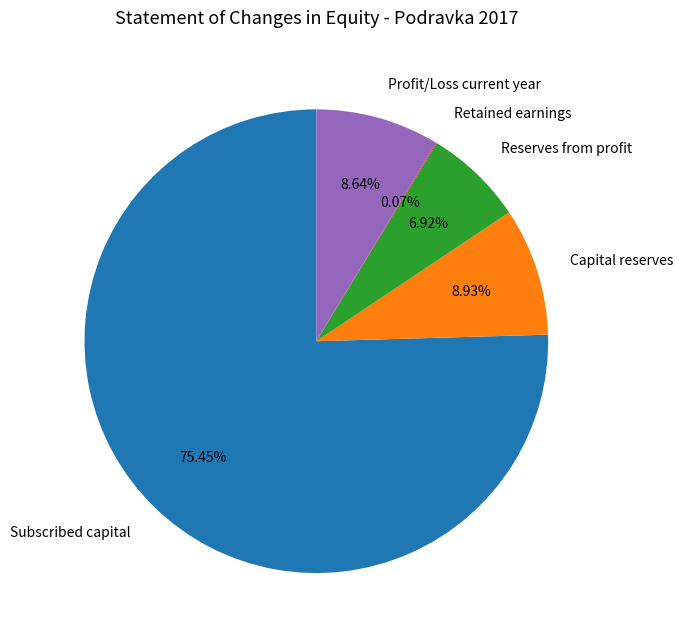

To the nearest percent, what is the difference between the largest and smallest slice percentages?

75%